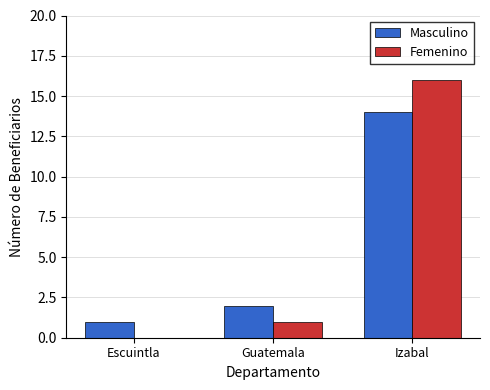

Does the chart contain stacked bars?

No